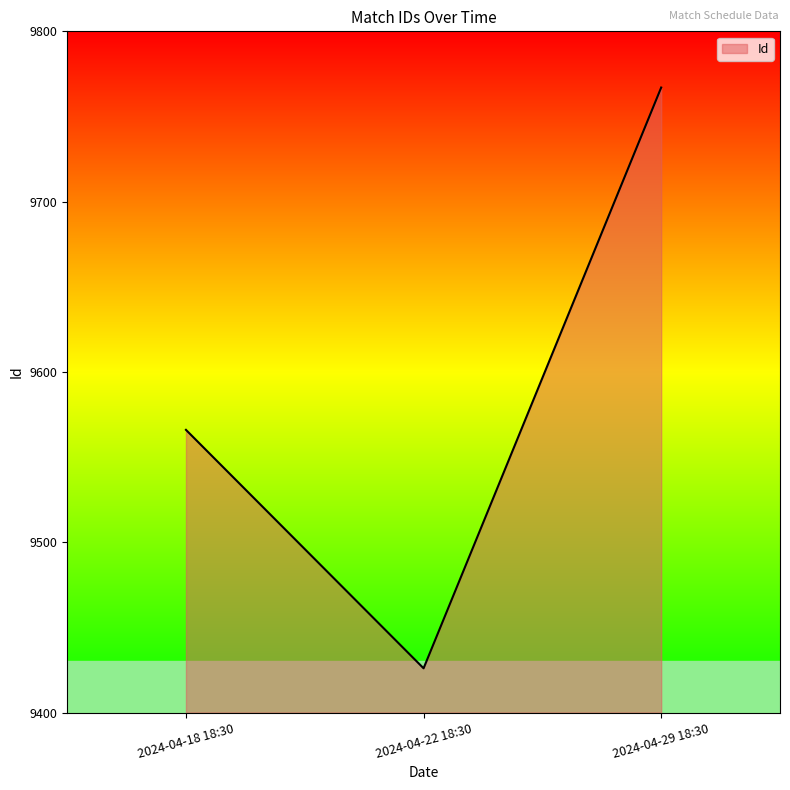

What is the difference between the values at 2024-04-22 18:30 and 2024-04-18 18:30?

140